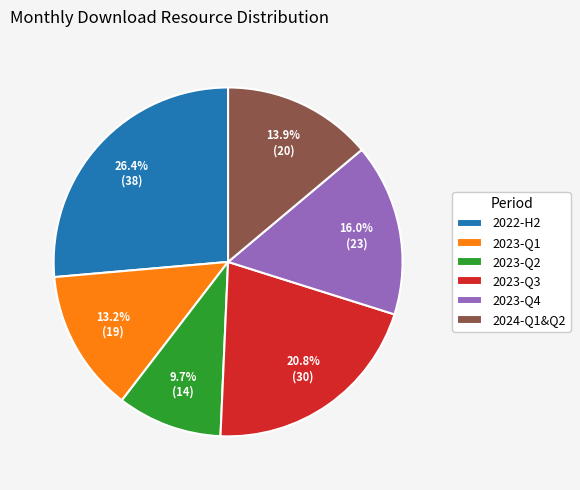

What is the smallest slice in the pie chart?

2023-Q2